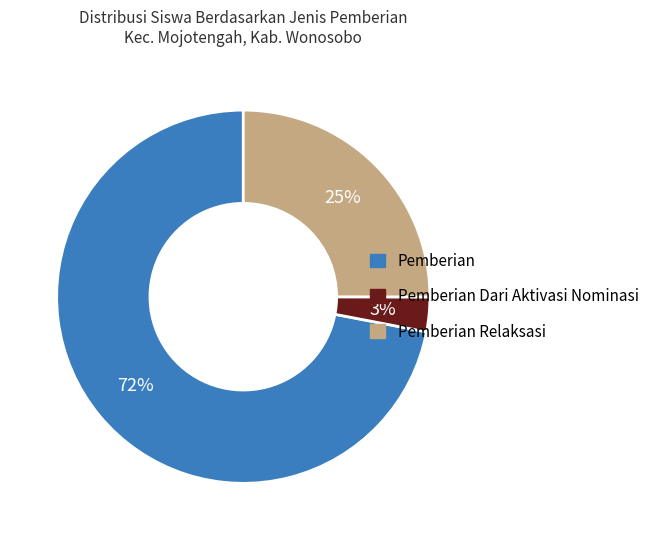

Count the number of slices in the pie.

3